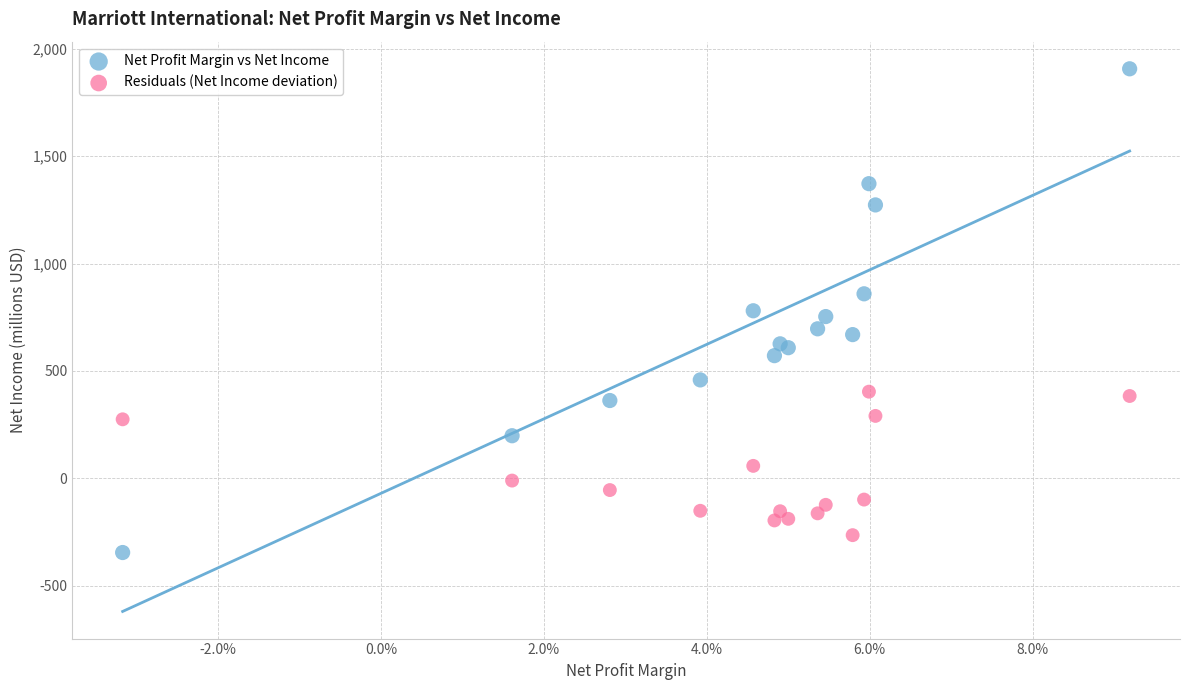

Which series has the widest spread of Y values?

Net Profit Margin vs Net Income